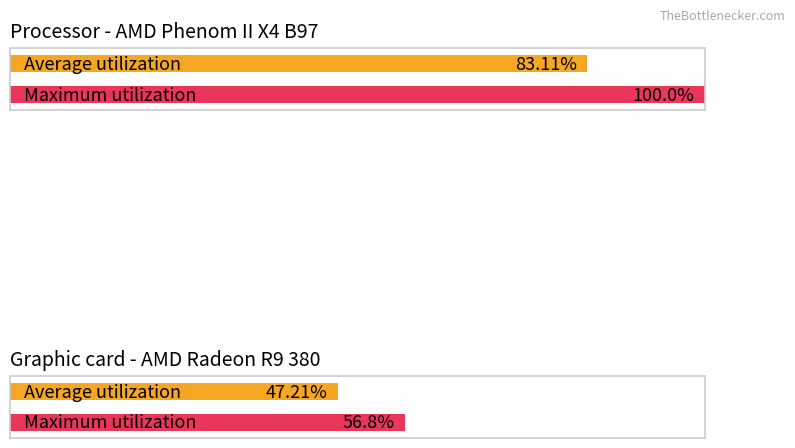

Are the bars grouped side by side (vs. stacked)?

Yes